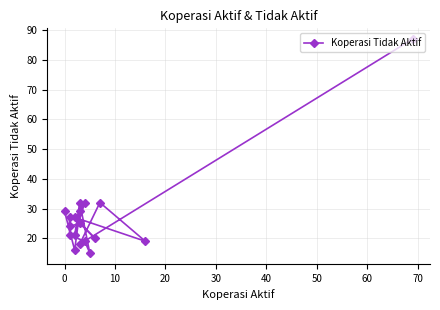

How many categories are shown in the chart?

18